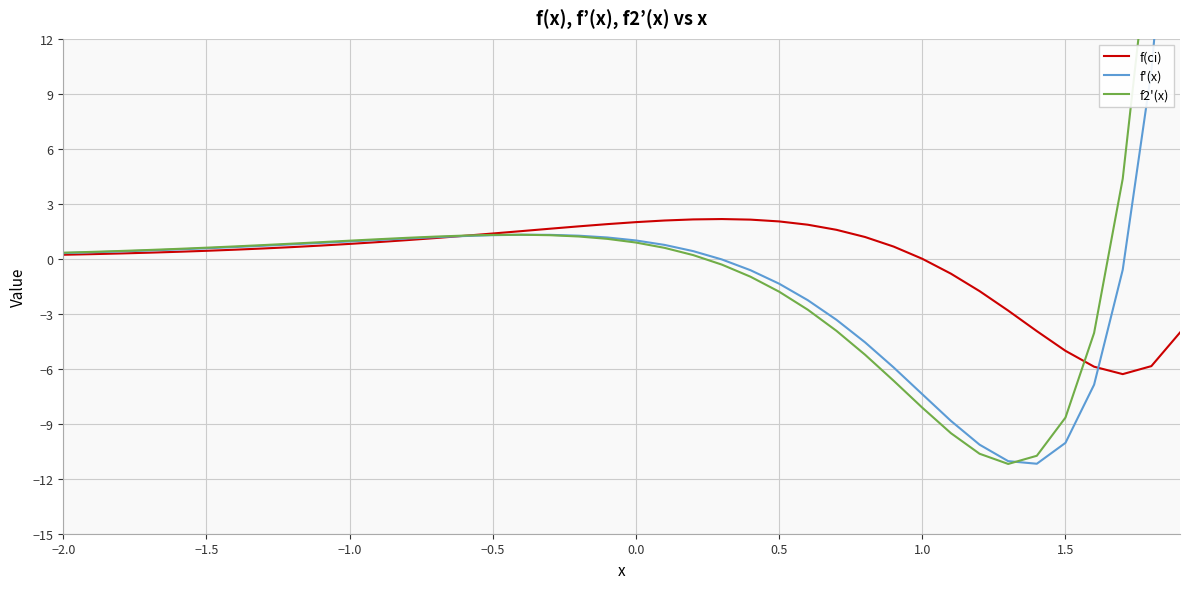

What are all the series names shown in the legend?

f(ci), f'(x), f2'(x)